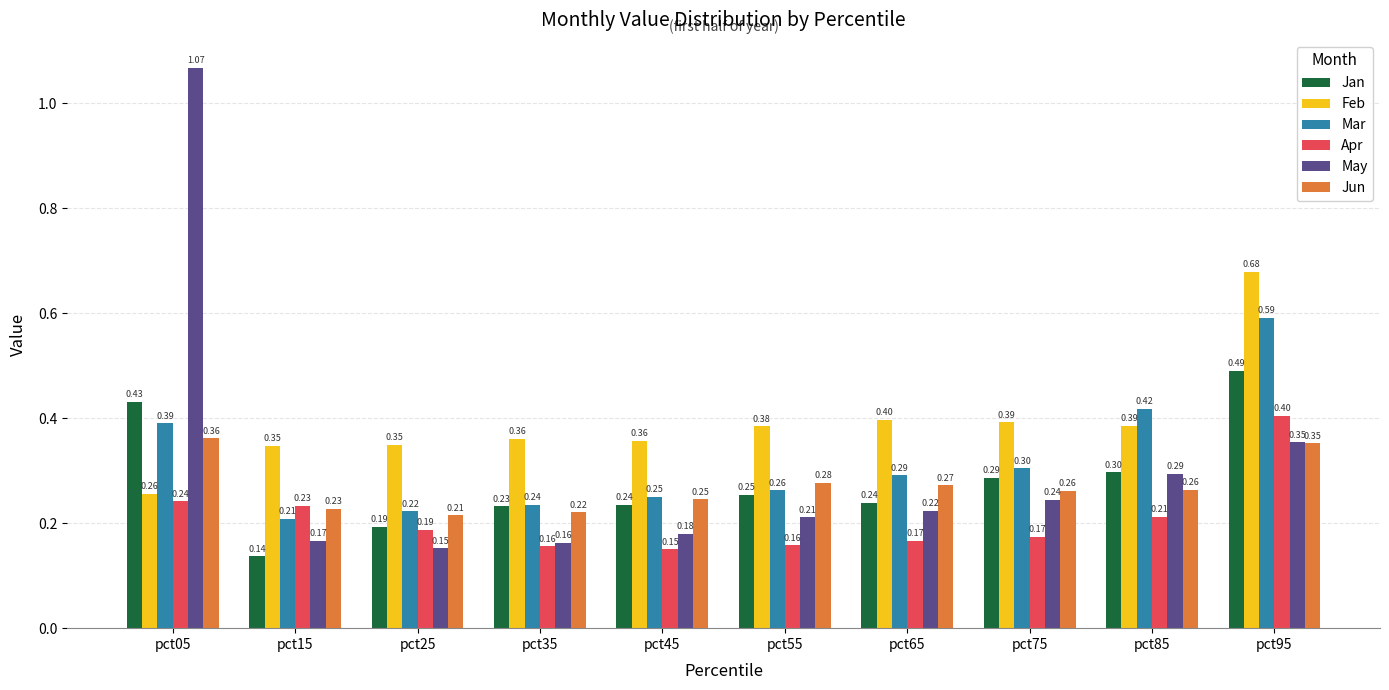

Rank the series at pct65 from lowest to highest value.

Apr, May, Jan, Jun, Mar, Feb